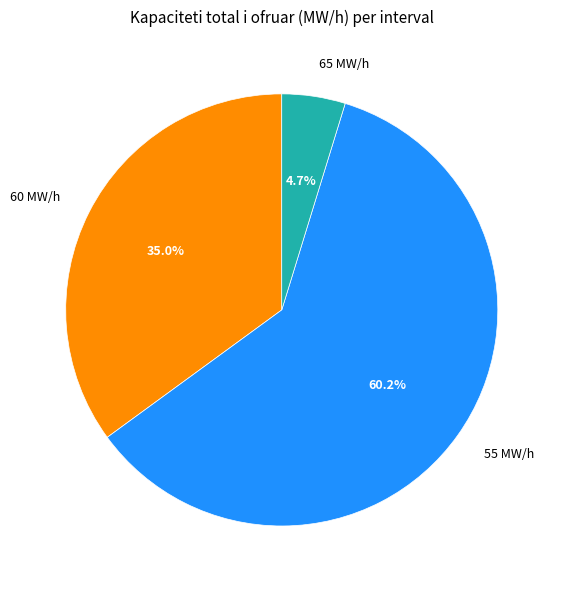

How many slices are in this pie chart?

3